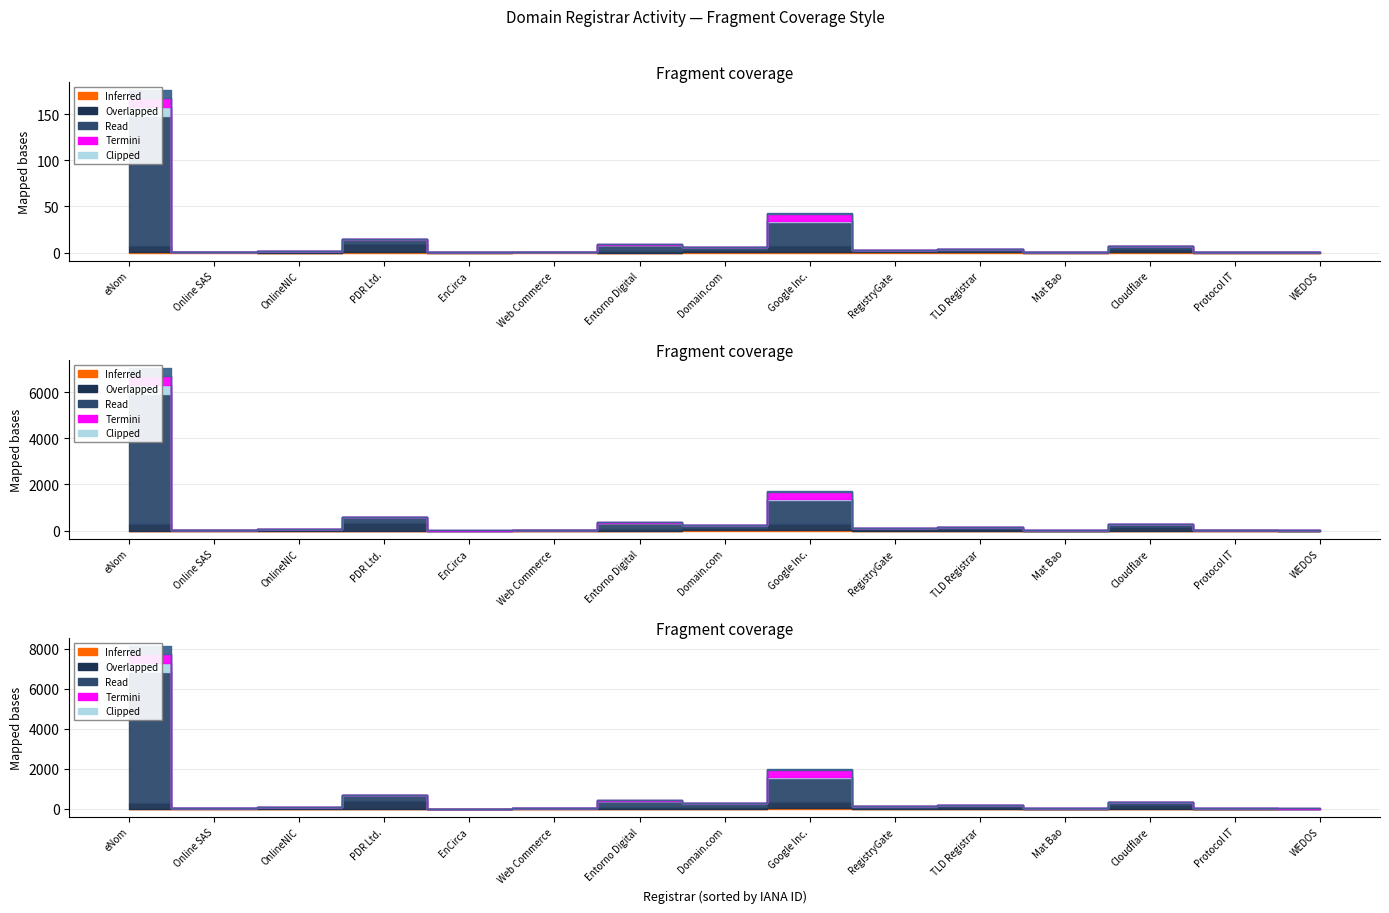

Is it true that net-adds-1-yr equals 183 at Protocol IT?

False